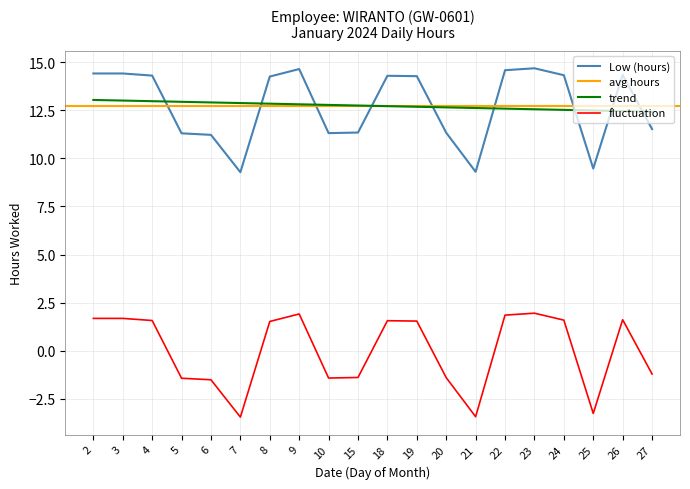

What is the value of the 3rd point from the left?

14.3